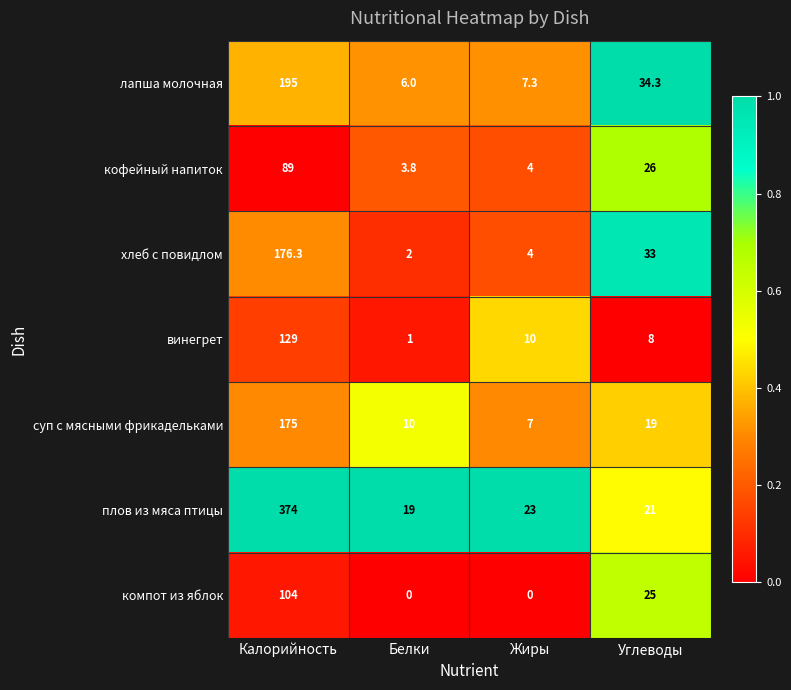

Which series has the widest spread of values?

плов из мяса птицы